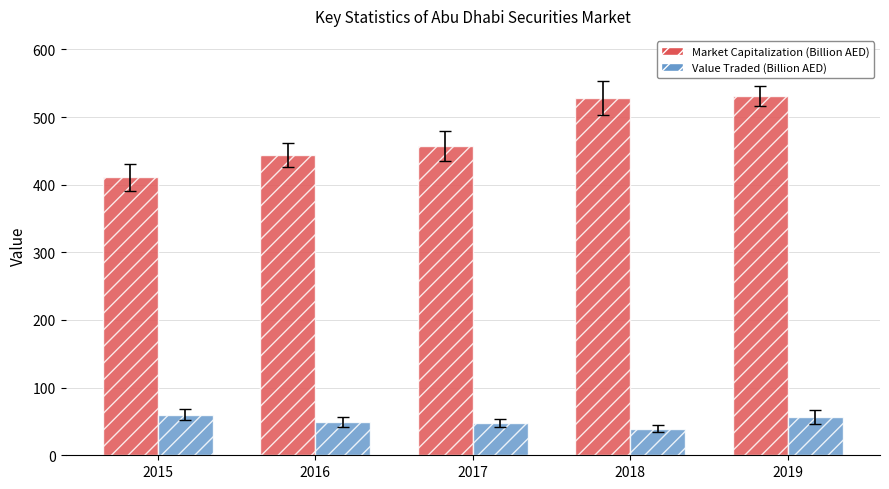

Which series has the largest total across all categories?

Market Capitalization (Billion AED)